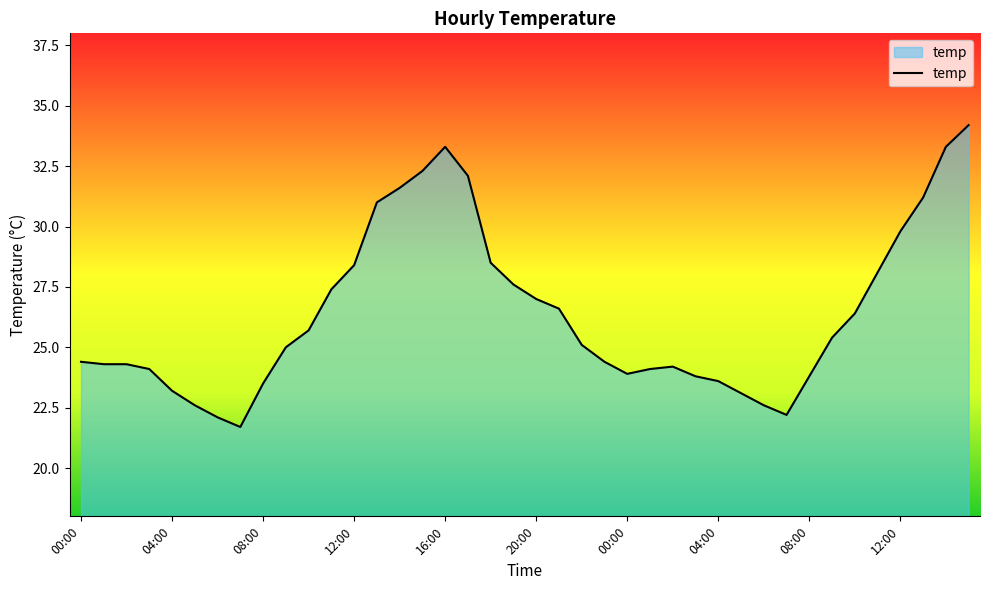

What is the minimum value shown in the chart?

21.7